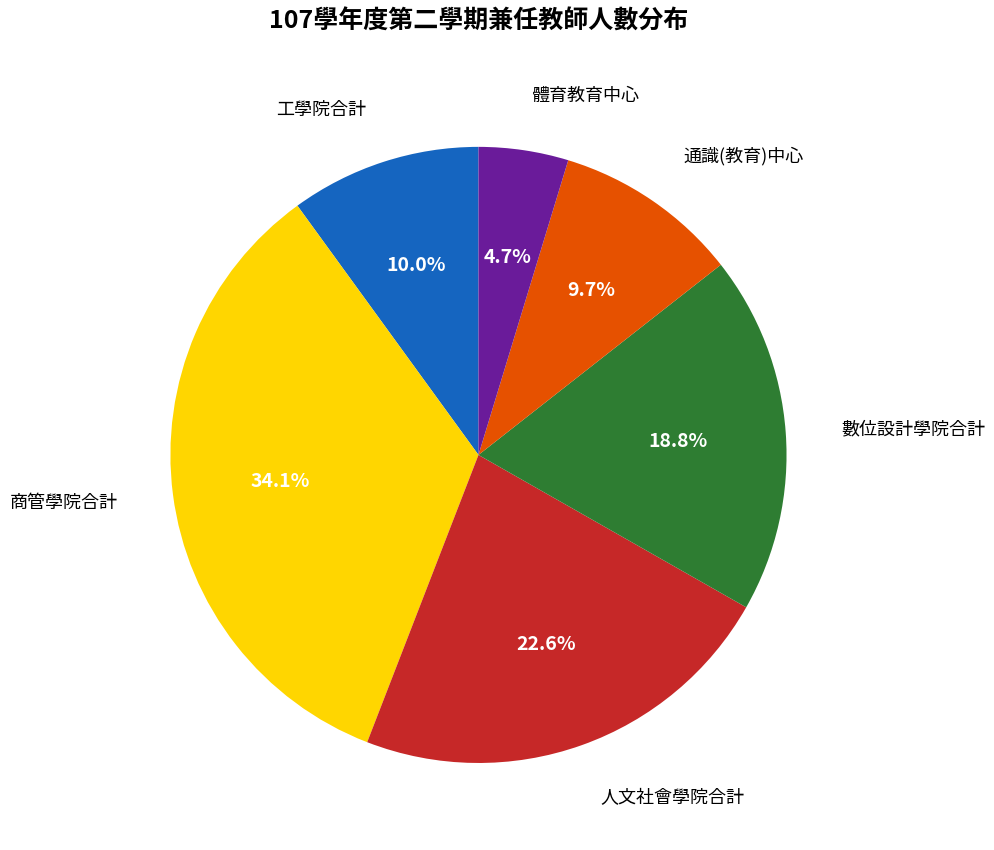

To the nearest percent, what portion does 體育教育中心 represent?

5%